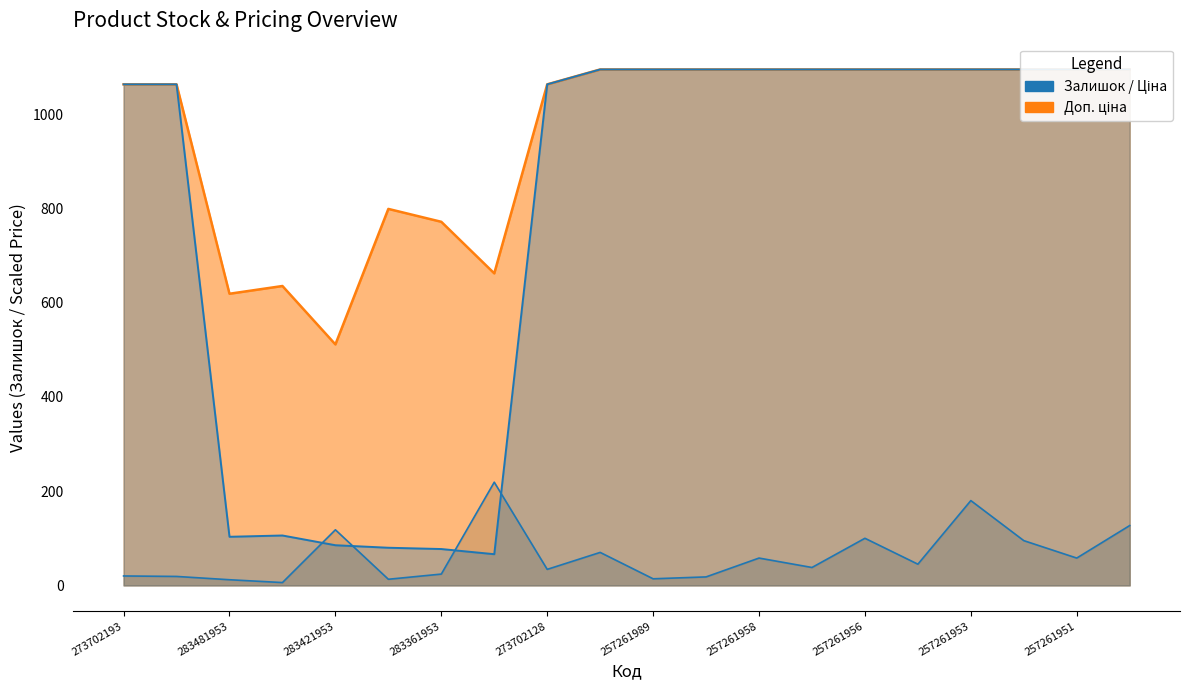

Which series changed the most between 257261953 and 257261952?

Залишок